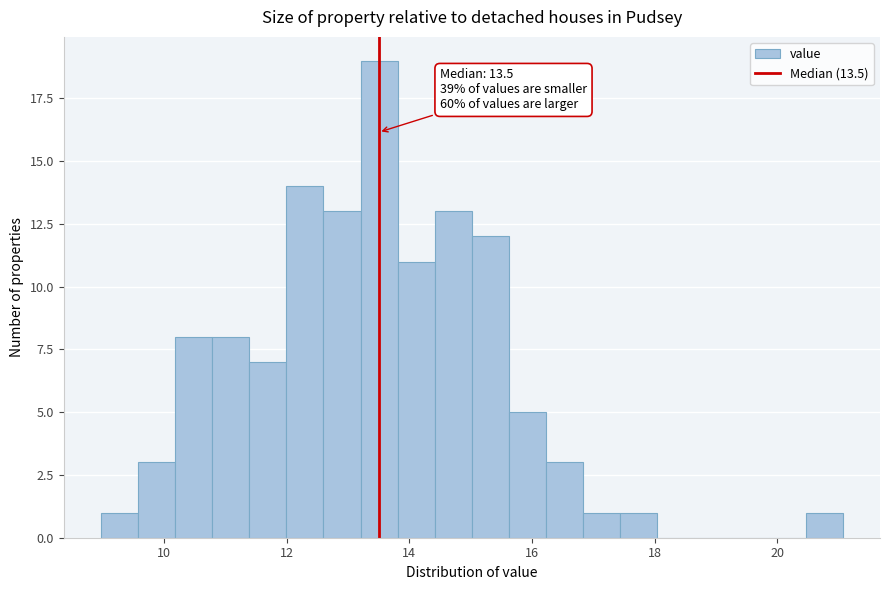

Read against the x-axis, roughly where is the centre of the tallest bar?

13.6